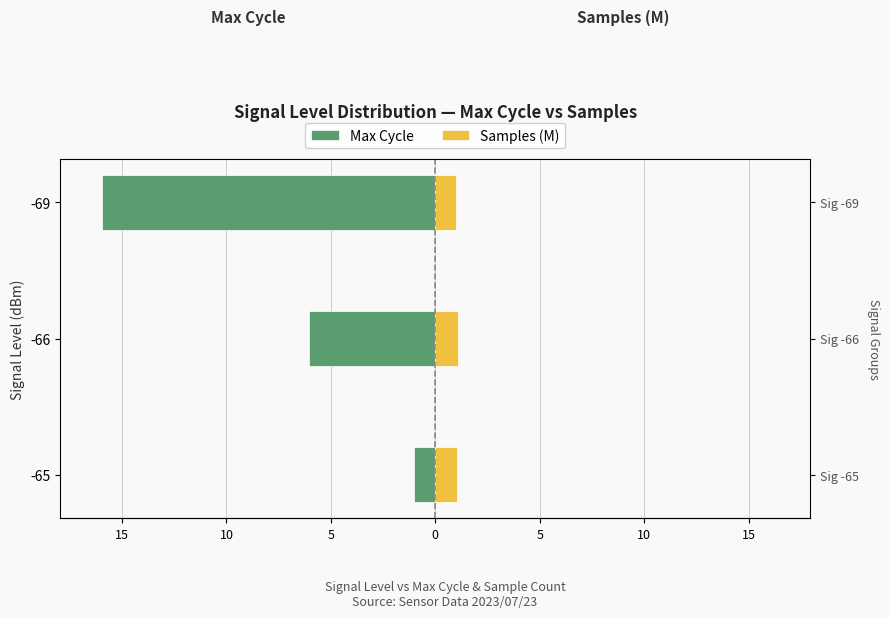

How many series are shown in this chart?

2